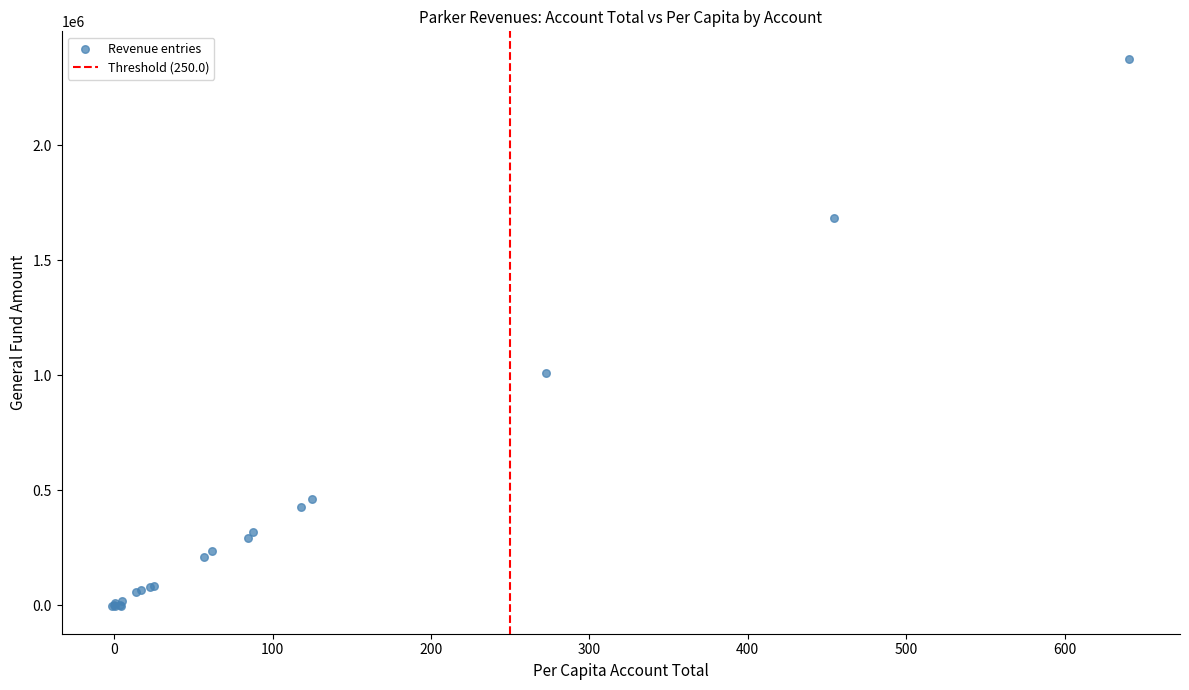

What Y value in the scatter plot is closest to 1186079?

1009011.5